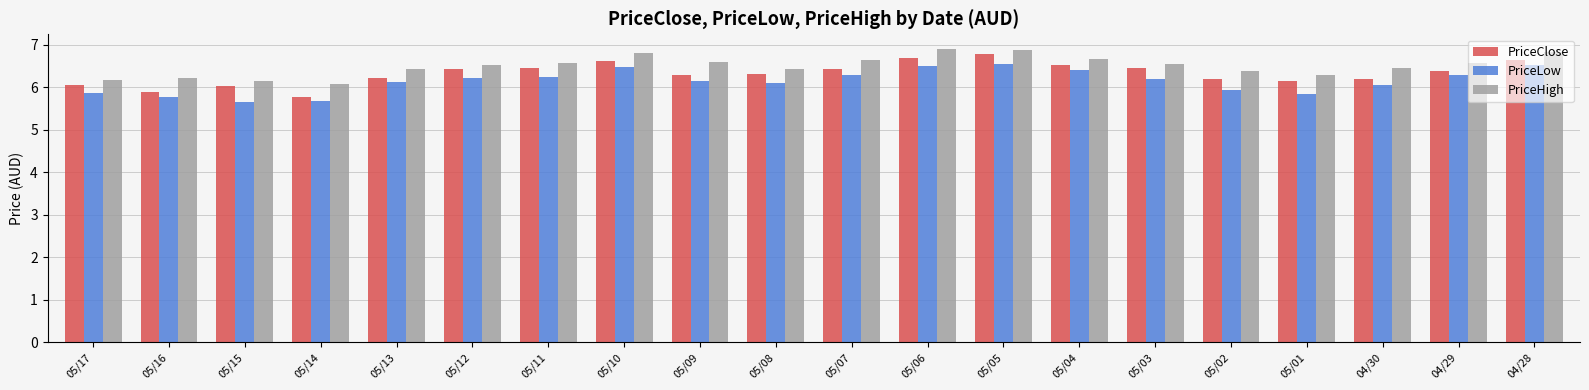

What is the average value of the PriceLow series?

6.1